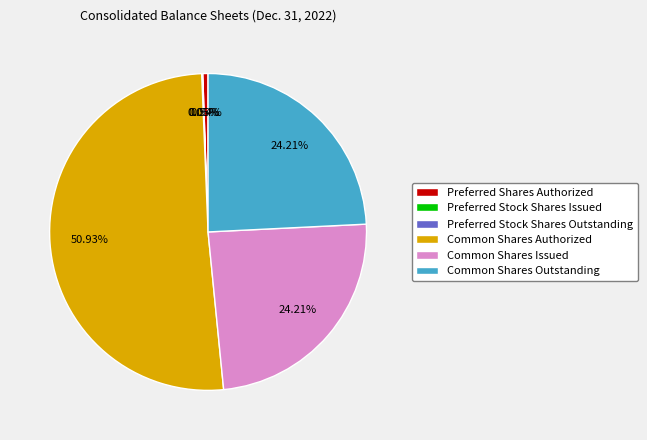

Combined, do Common Shares Outstanding and Preferred Shares Authorized account for over 50%?

No